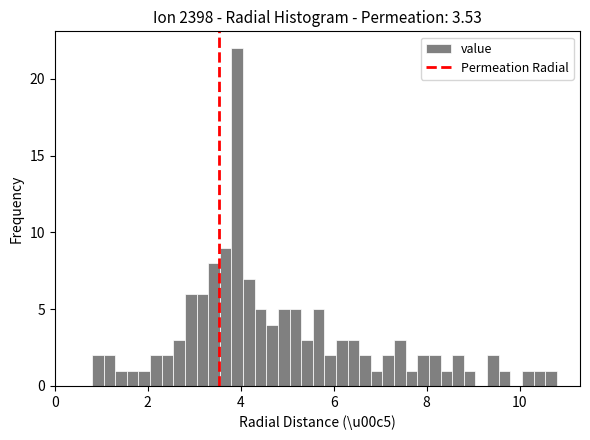

Around what value on the x-axis is the tallest bar? Give the approximate position of its centre, as read against the axis.

4.0